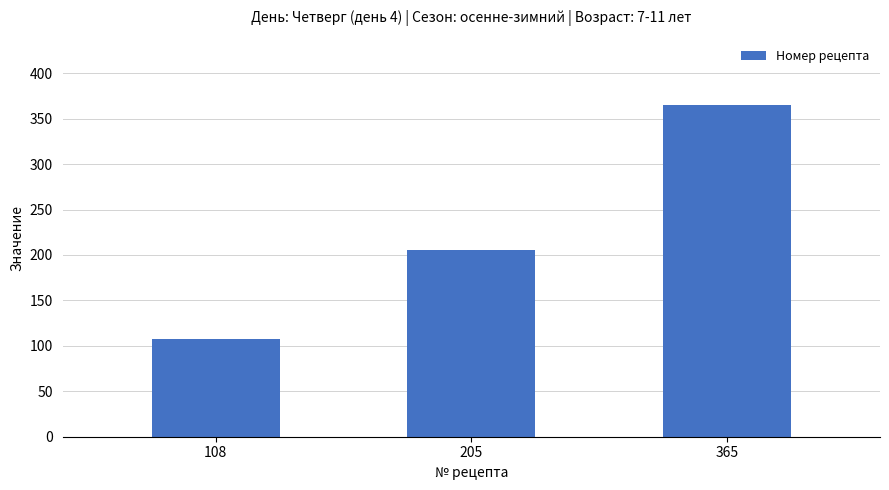

List the labels in order of value, largest first.

365, 205, 108